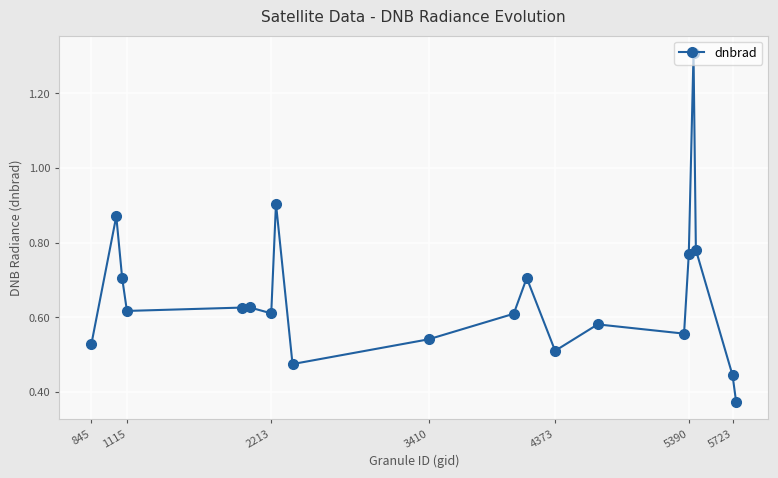

What is the average value?

0.7